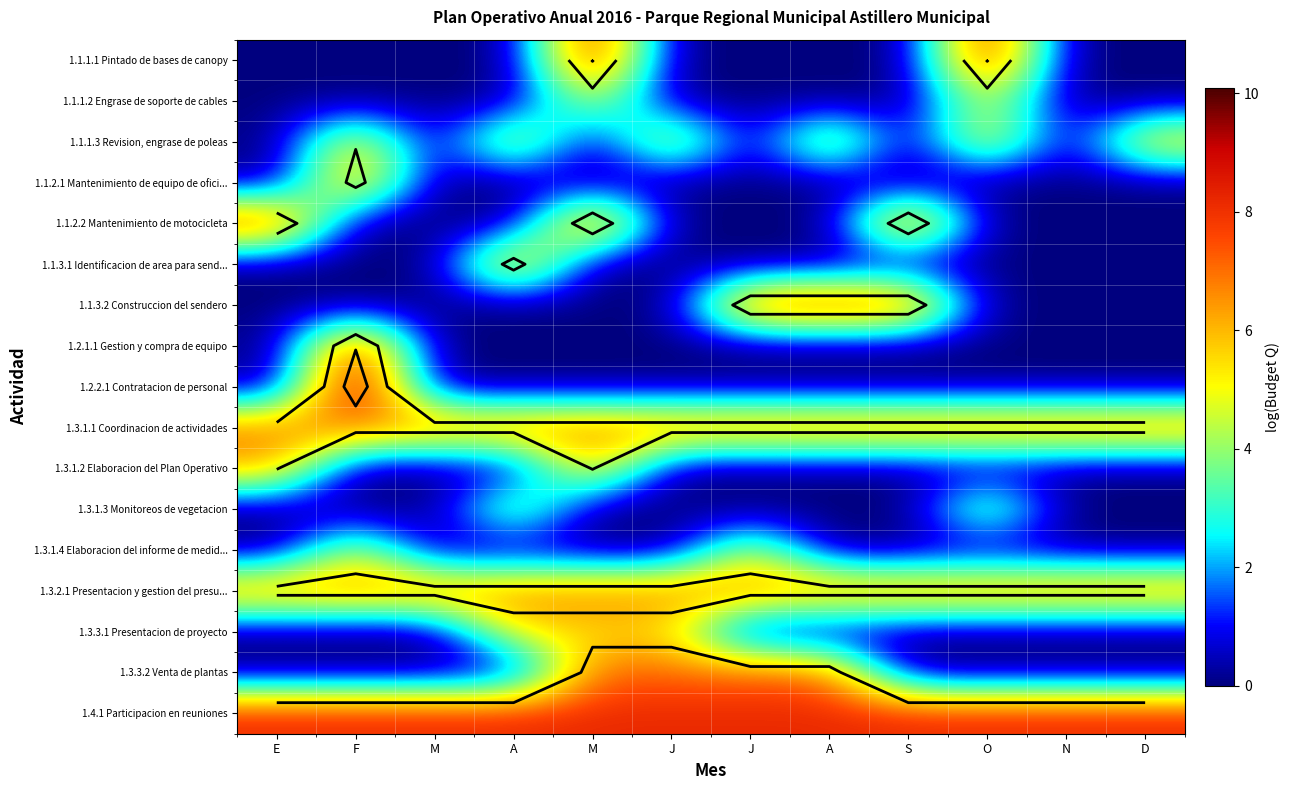

At how many categories does at least one series exceed 3?

12